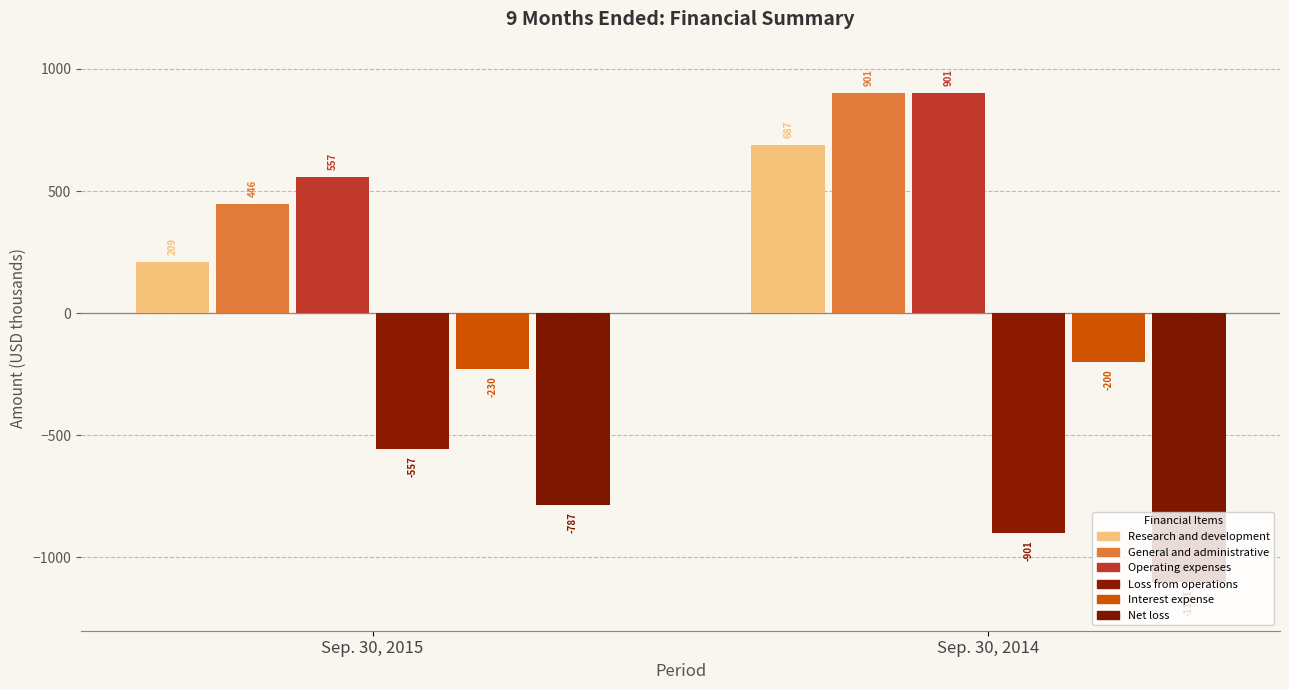

How many bars are there in each group?

6